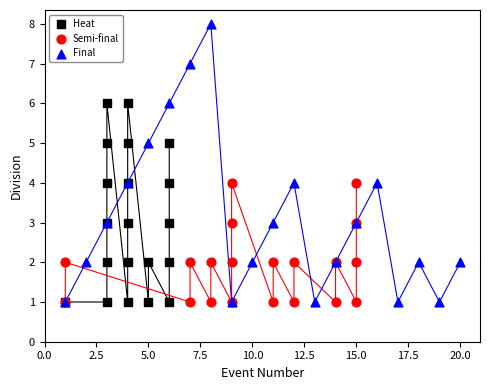

Which series contains the highest Y value?

Final